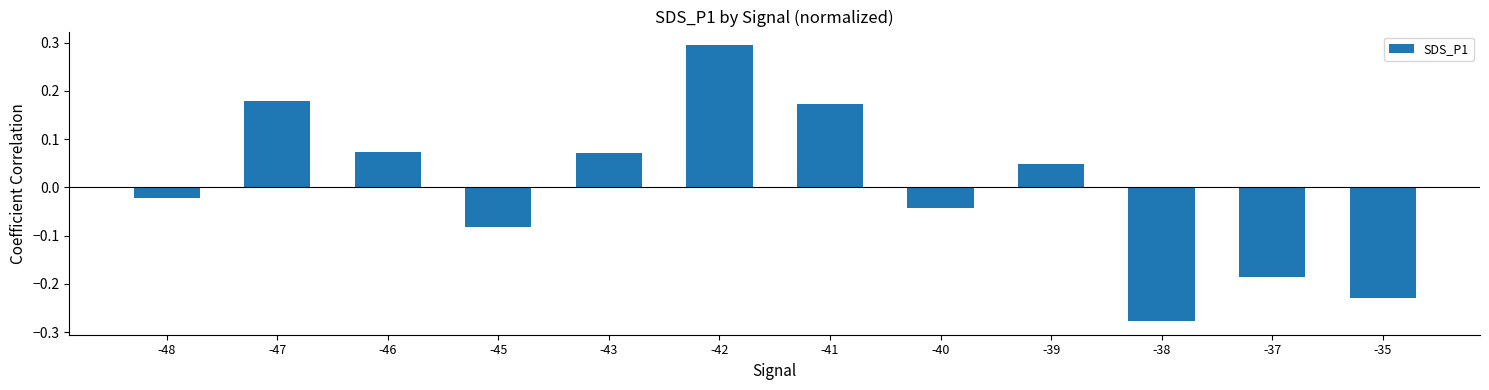

What is the value of the 6th bar from the left?

0.3